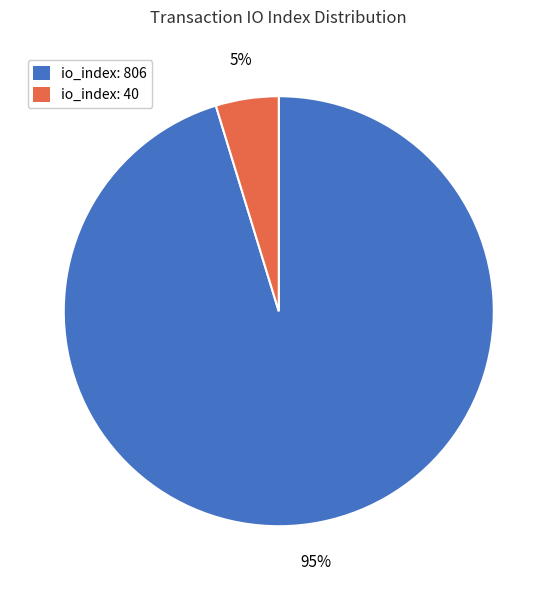

True or false: io_index: 40 accounts for 5% of the total.

True